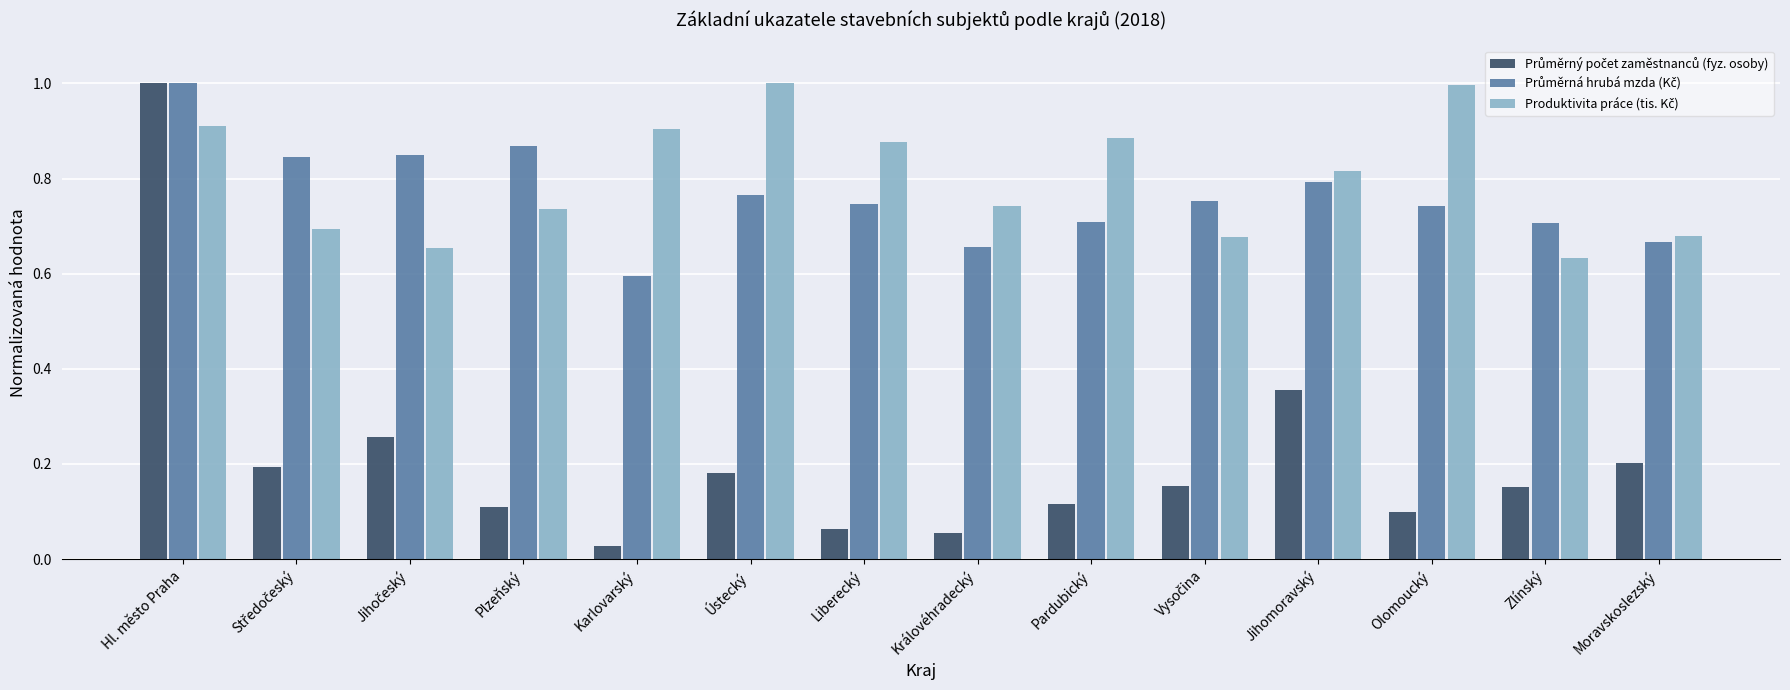

At how many categories does at least one series exceed 0?

14